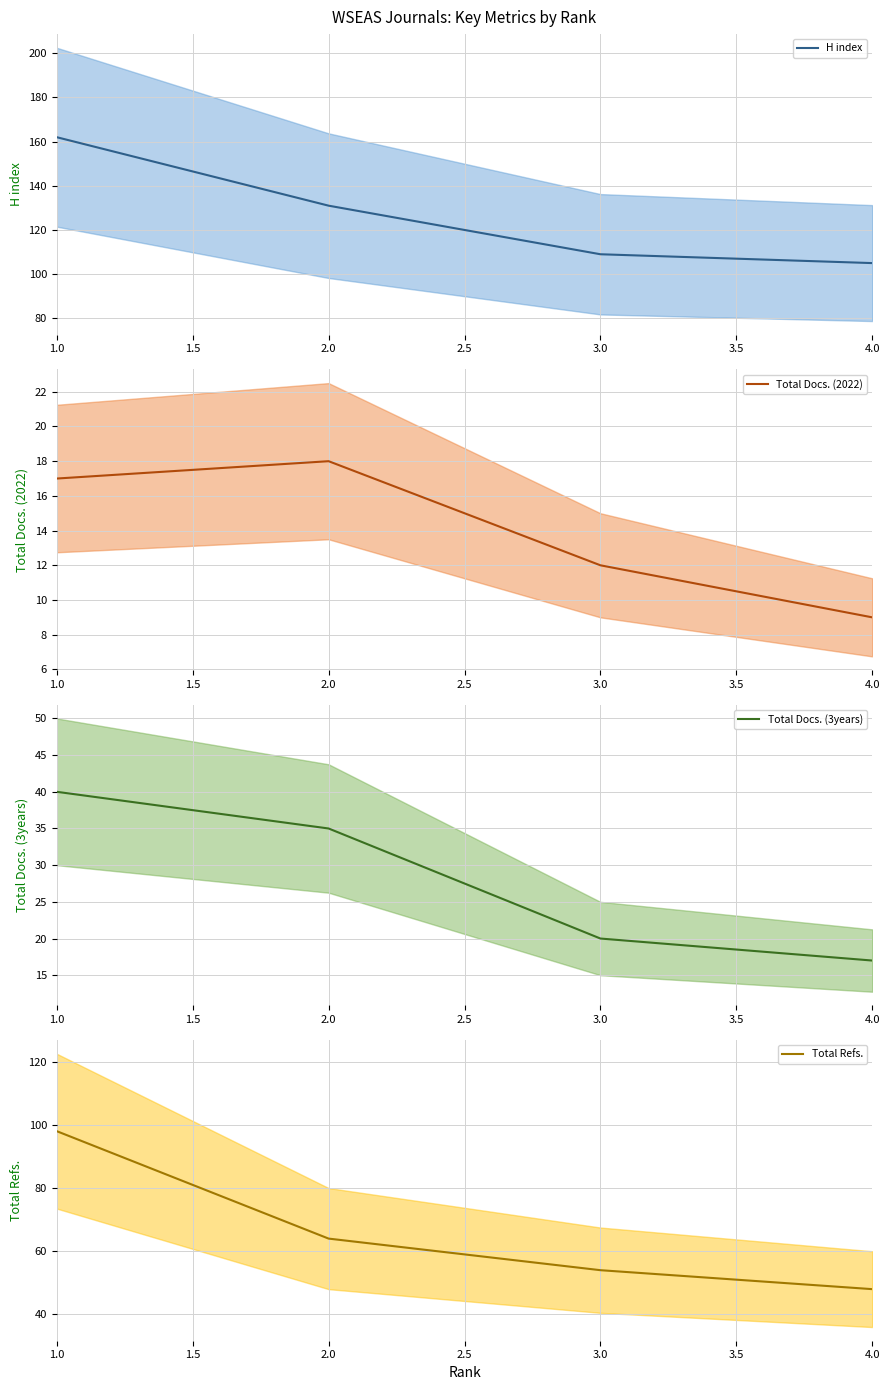

Is the value of H index at 2 greater than the value of Total Refs. at 3?

Yes